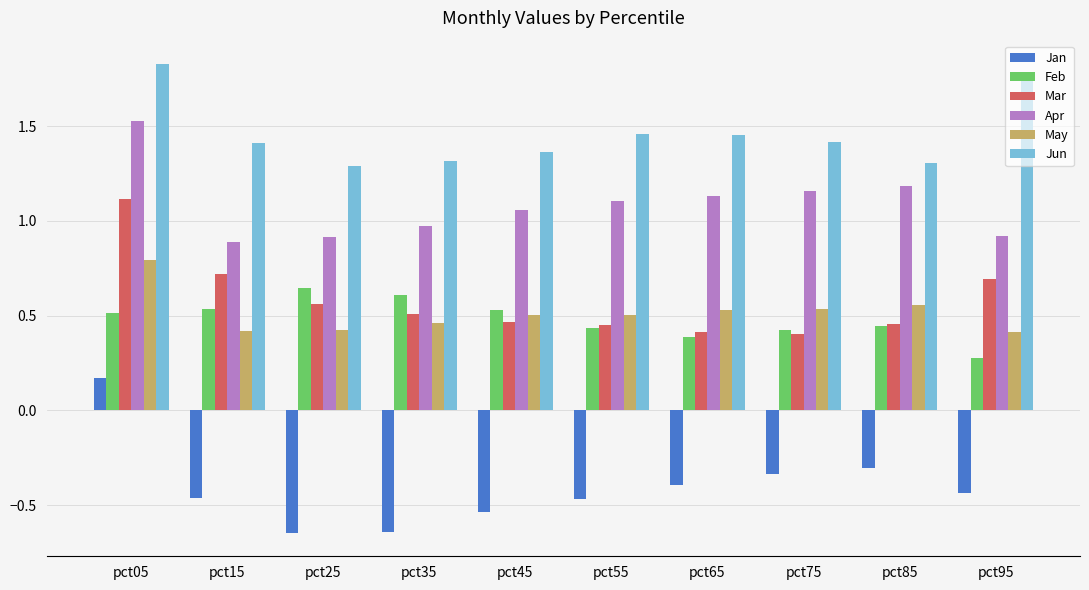

Are the bars grouped side by side (vs. stacked)?

Yes